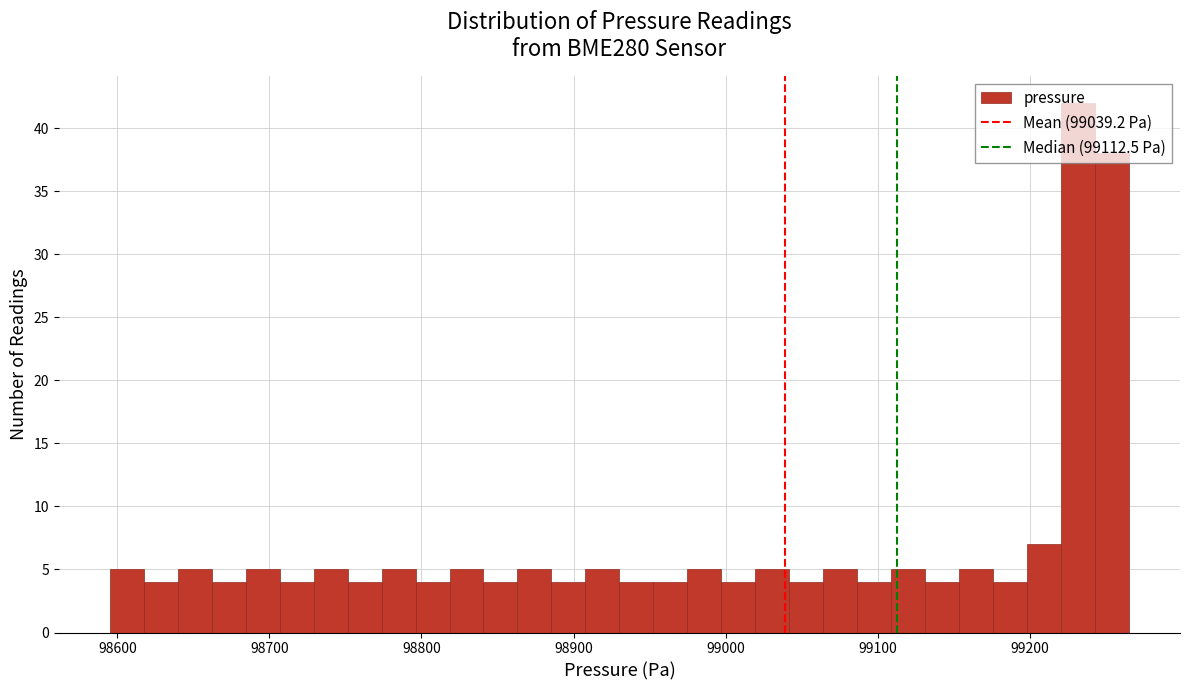

Around what value on the x-axis is the tallest bar? Give the approximate position of its centre, as read against the axis.

99230